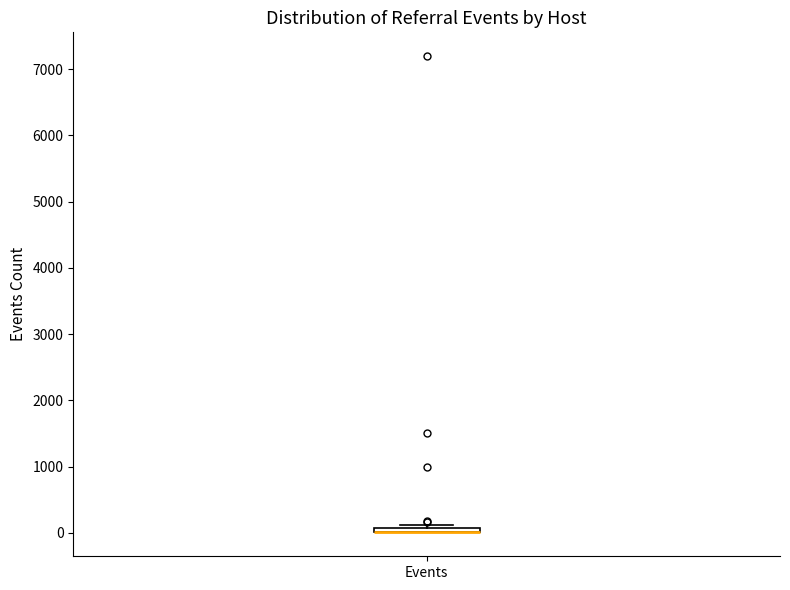

Where is the upper edge of the box for Events on the y-axis? The values are not printed on the chart, so give them approximately, as read against the axis.

100